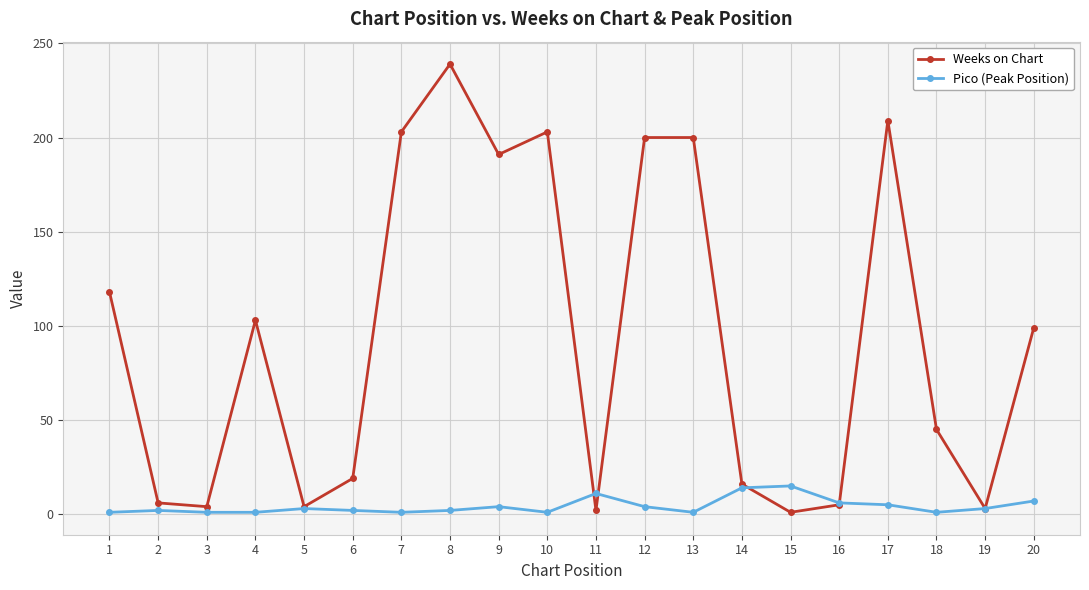

What is the maximum value for Weeks on Chart?

239